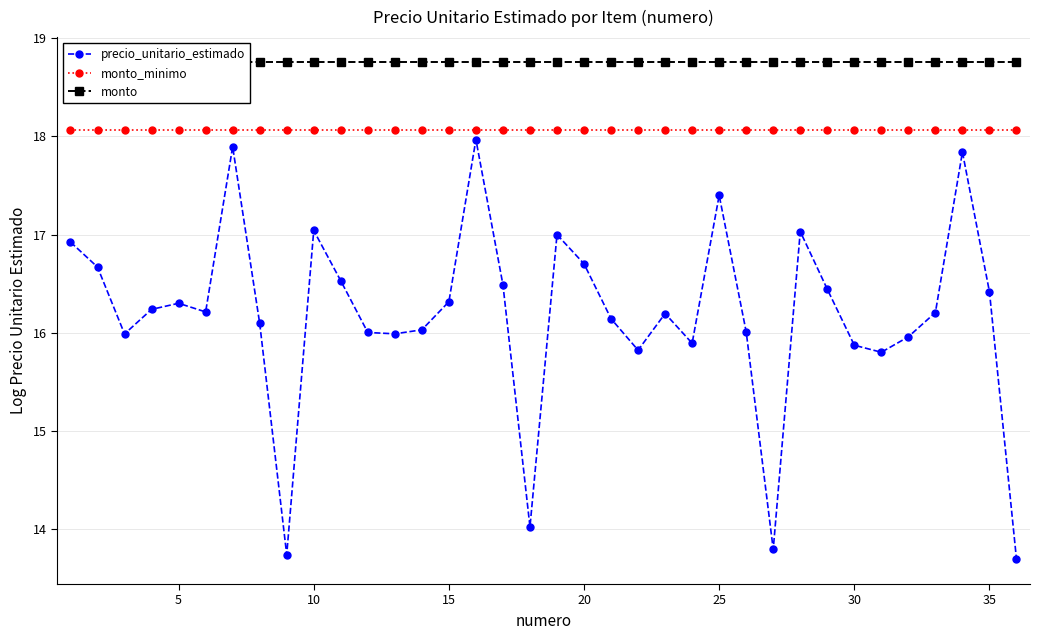

Rank the series by their maximum value, from lowest to highest.

precio_unitario_estimado, monto_minimo, monto